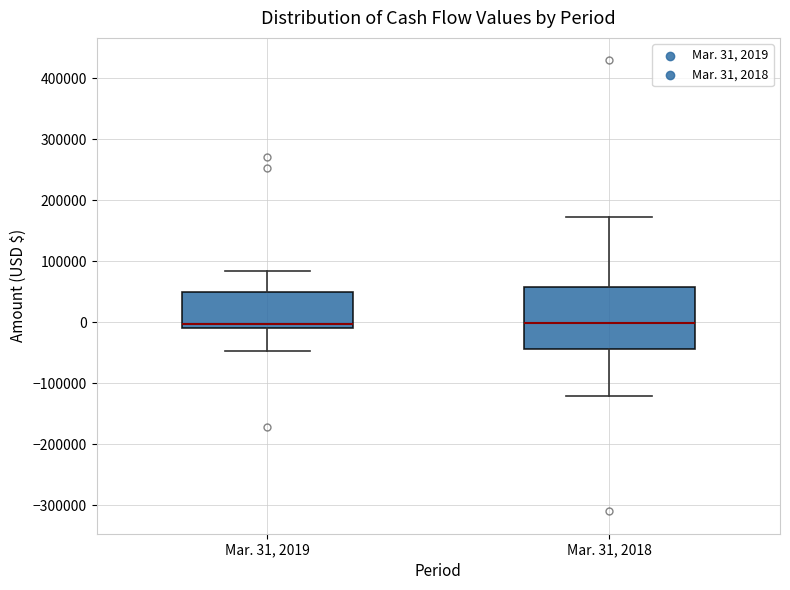

Which box is the tallest, from its lower edge to its upper edge?

Mar. 31, 2018